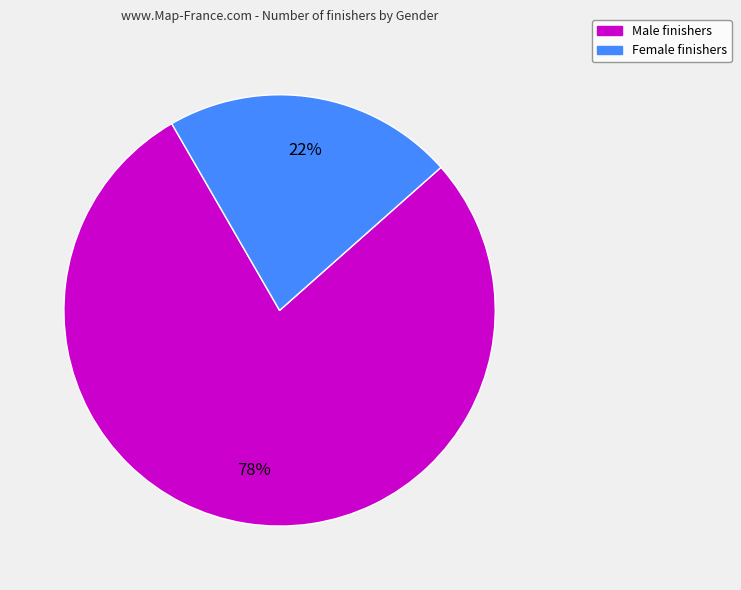

Is there a majority slice in this chart?

Yes